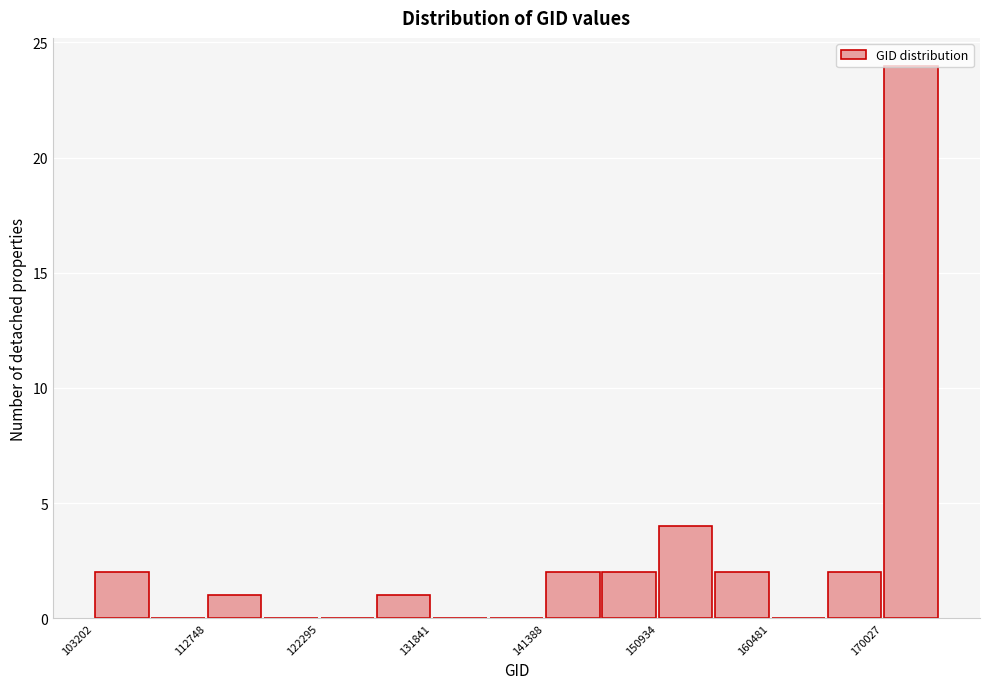

How tall is the bar that spans 165000 to 170000 on the x-axis? Neither the bar edges nor the heights are printed on the chart, so give them approximately, as read against the axes.

2